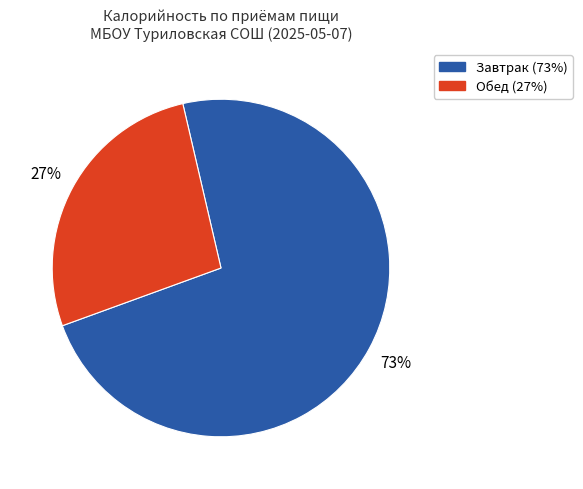

Is there a majority slice in this chart?

Yes